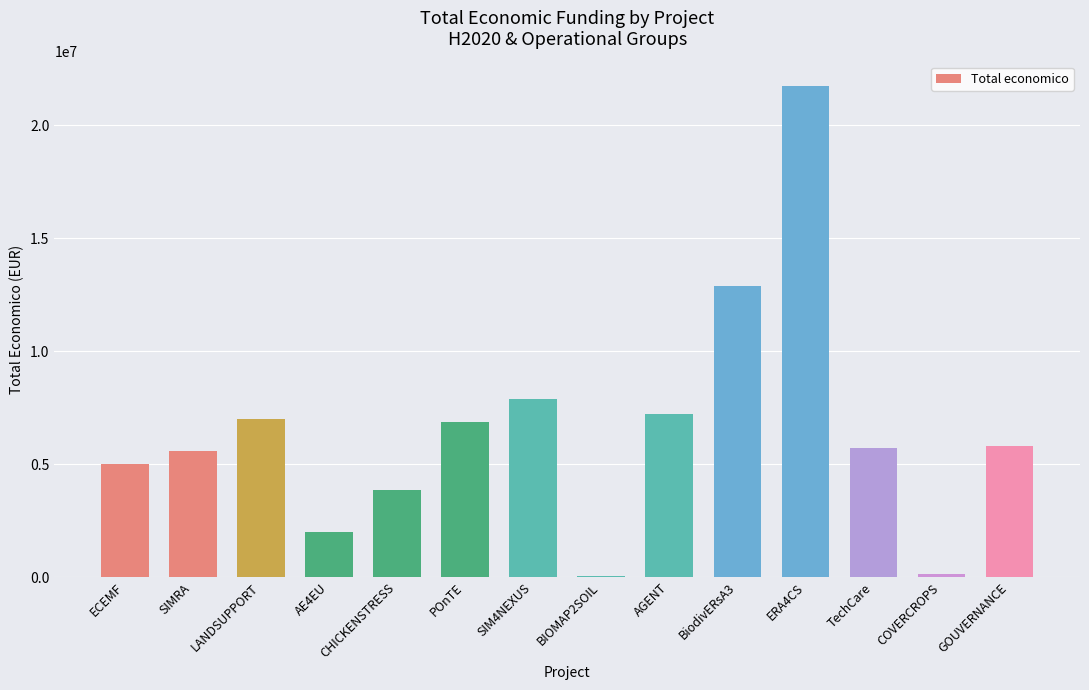

Does the chart contain stacked bars?

No